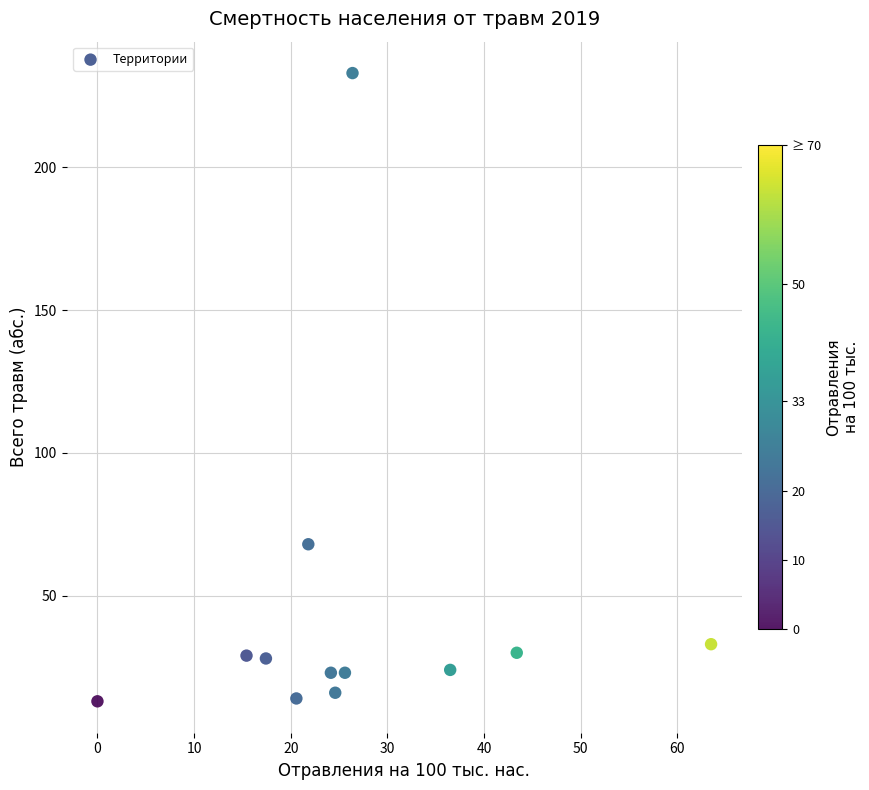

What Y value in the scatter plot is closest to 123?

68